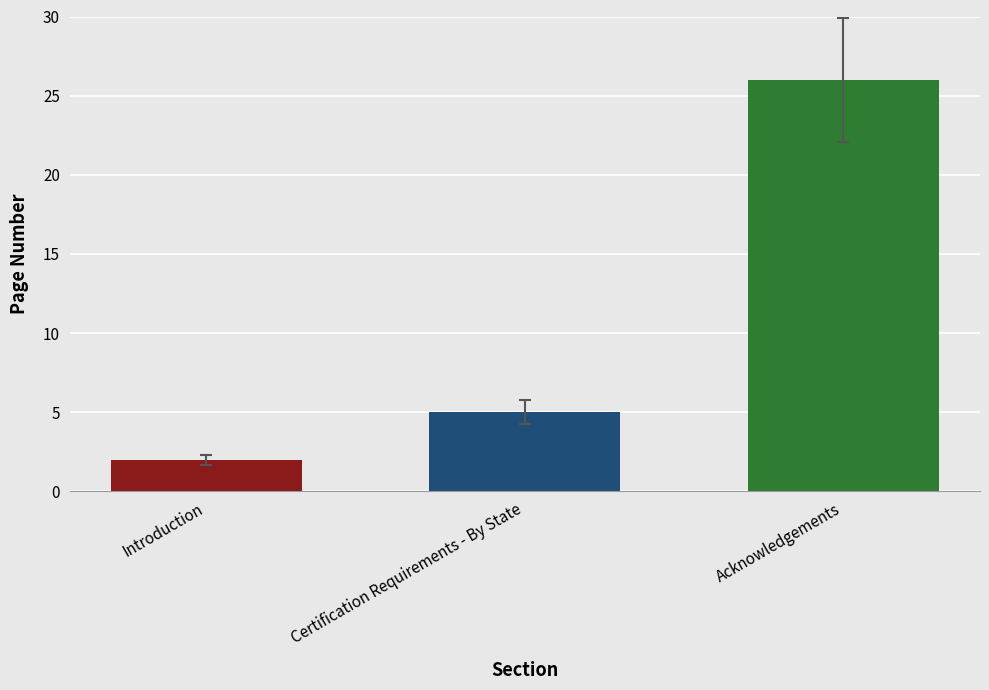

Where is the data nearest to the value 14?

Certification Requirements - By State